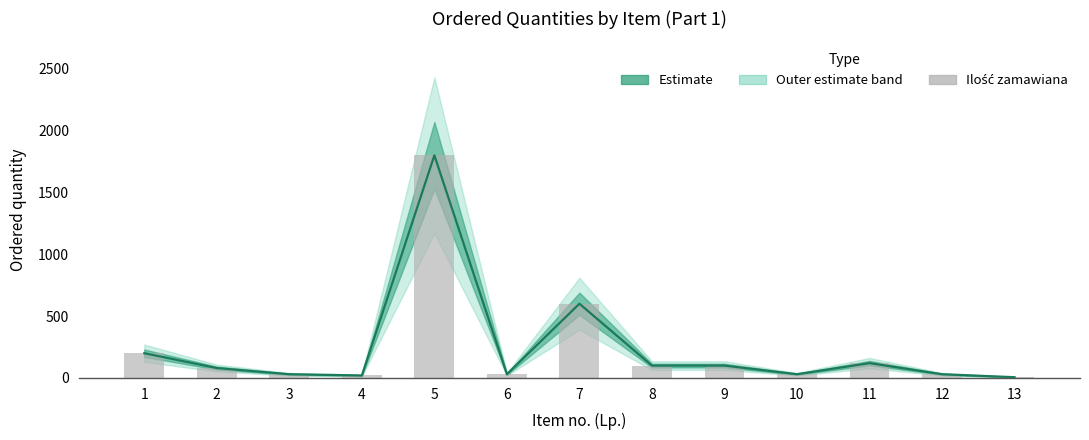

What is the value of the 3rd bar from the left?

30